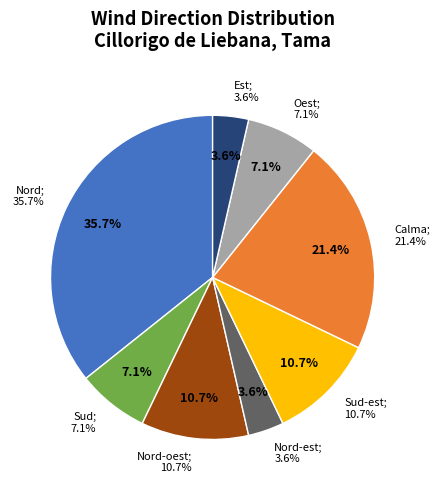

What portion of the pie excludes Nord?

64.3%